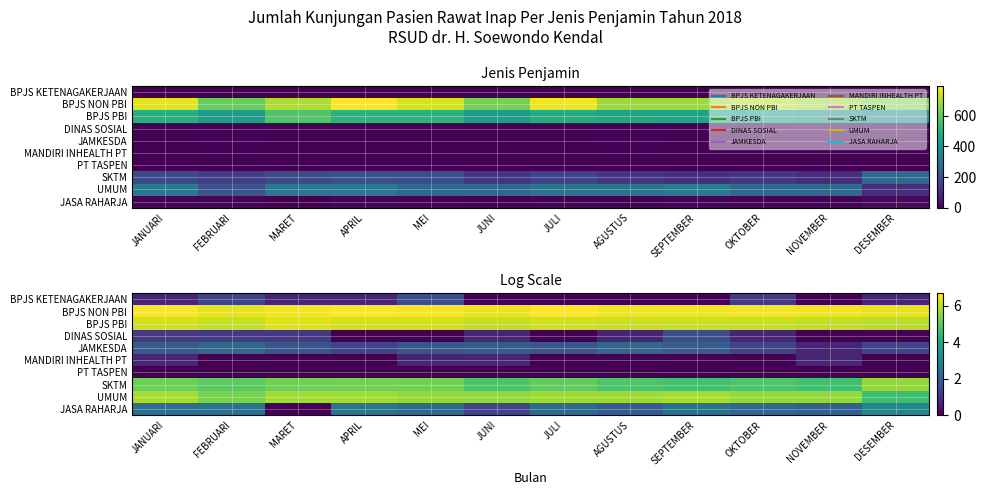

What is the total value across all series at SEPTEMBER?

29.2